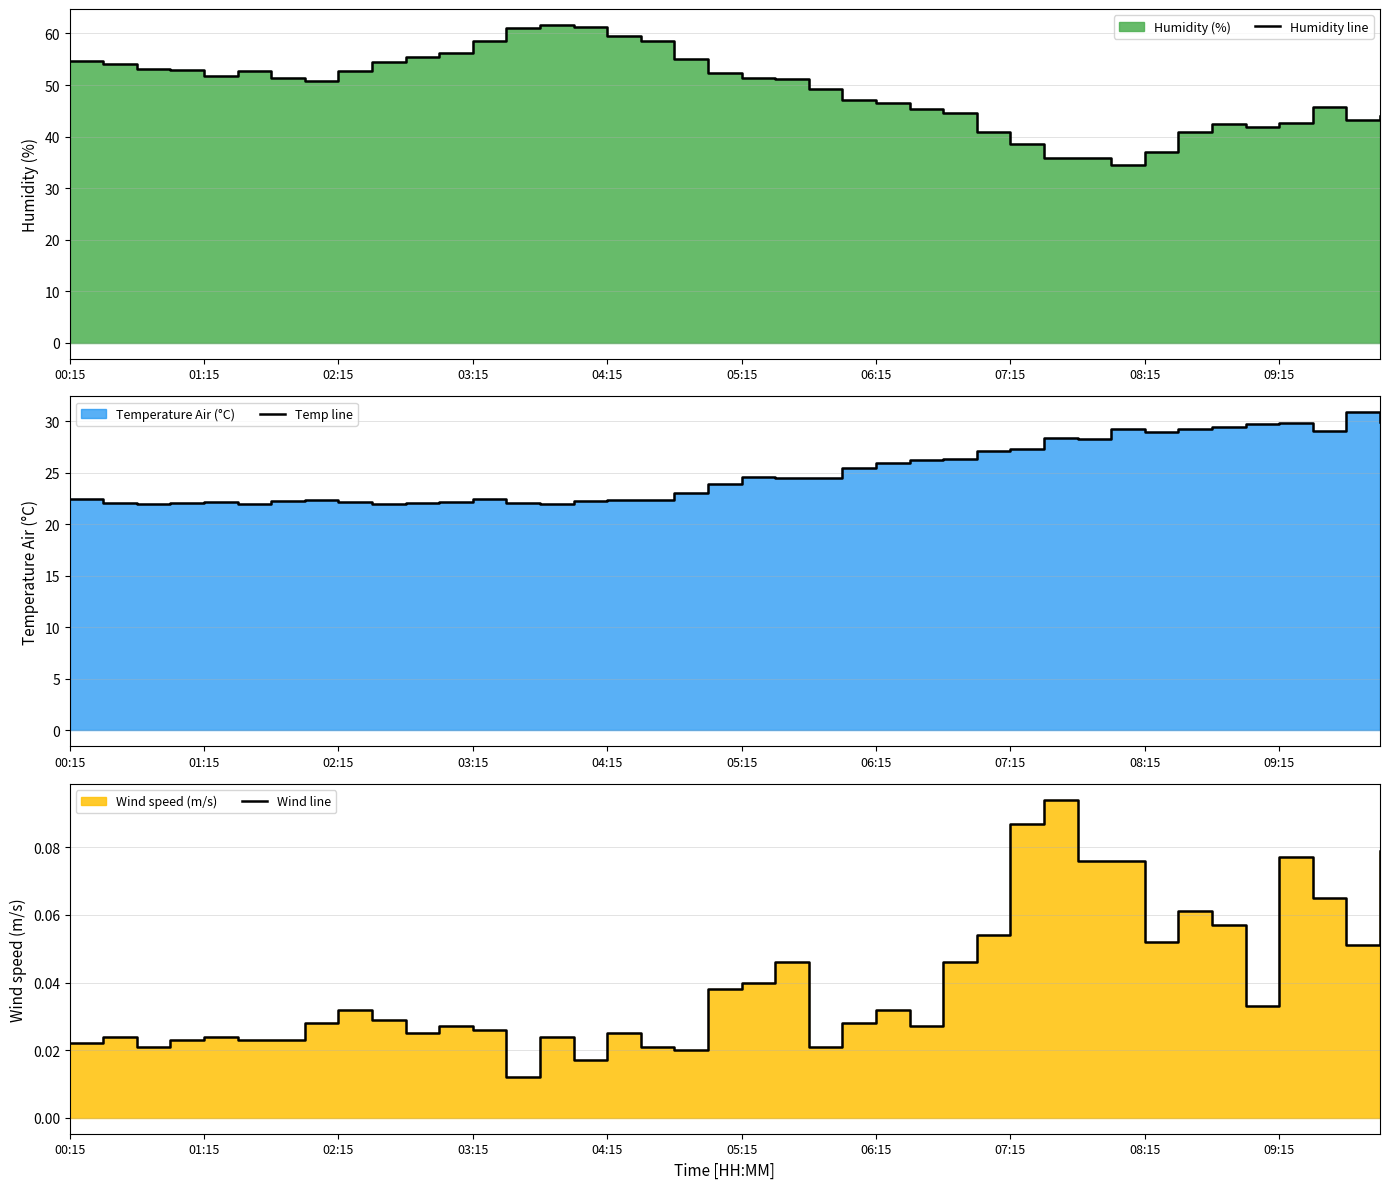

What is the difference between the second highest and second lowest values in the Wind line series?

0.1